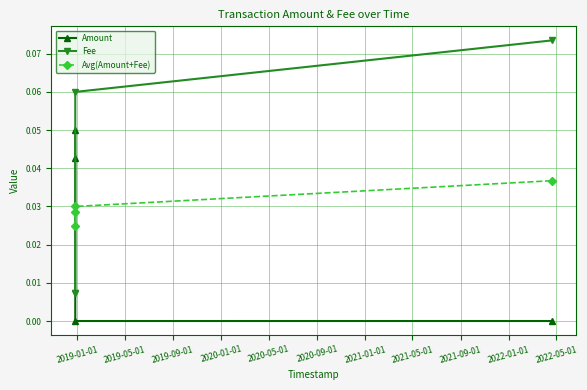

Which series has the largest range (max minus min)?

Fee